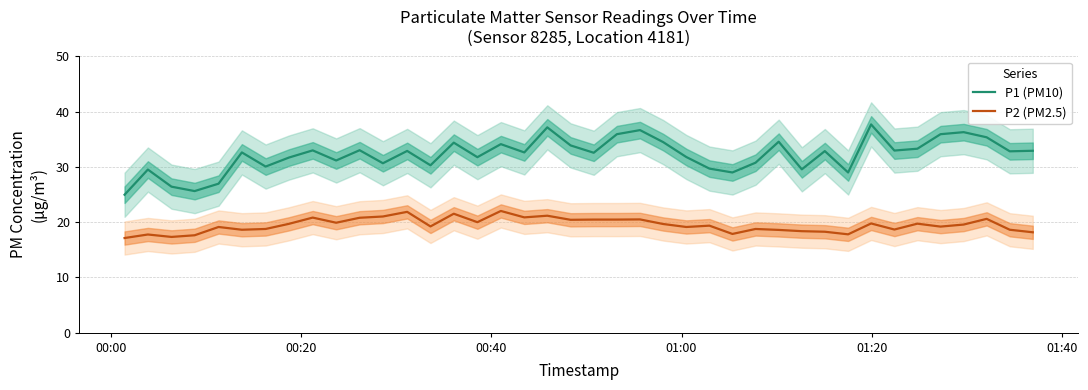

How many lines are shown in the chart?

2